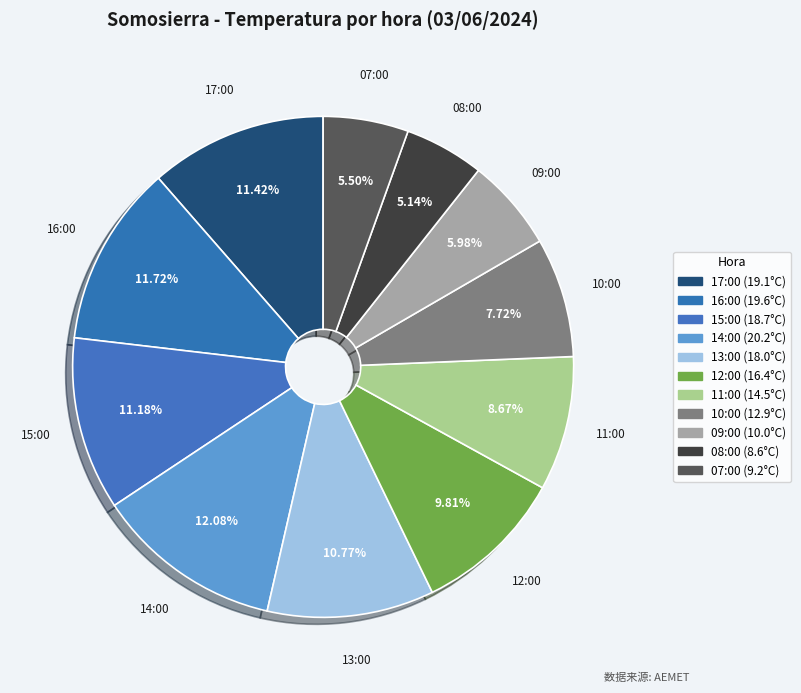

What is the largest slice in the pie chart?

14:00